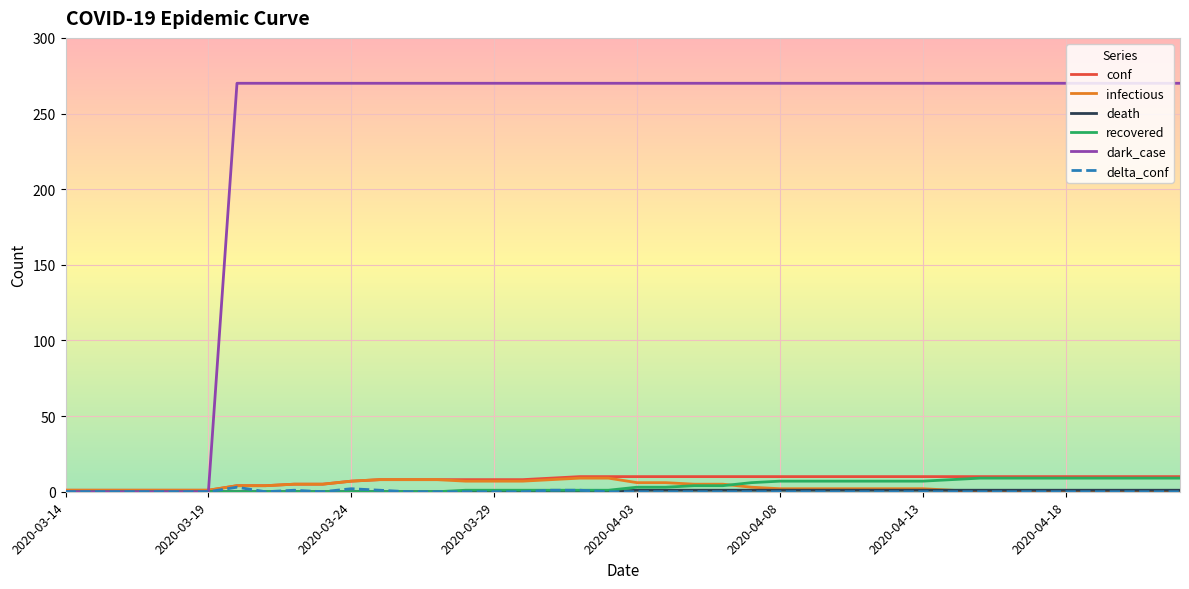

Which series has the largest total across all categories?

dark_case